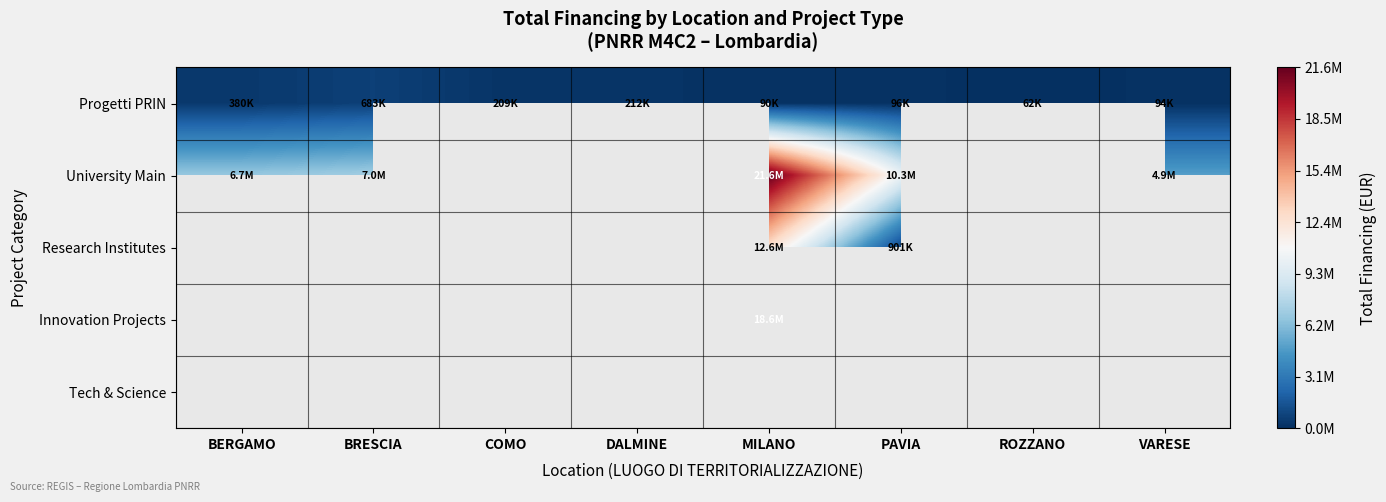

What is the smallest value displayed?

62062.4